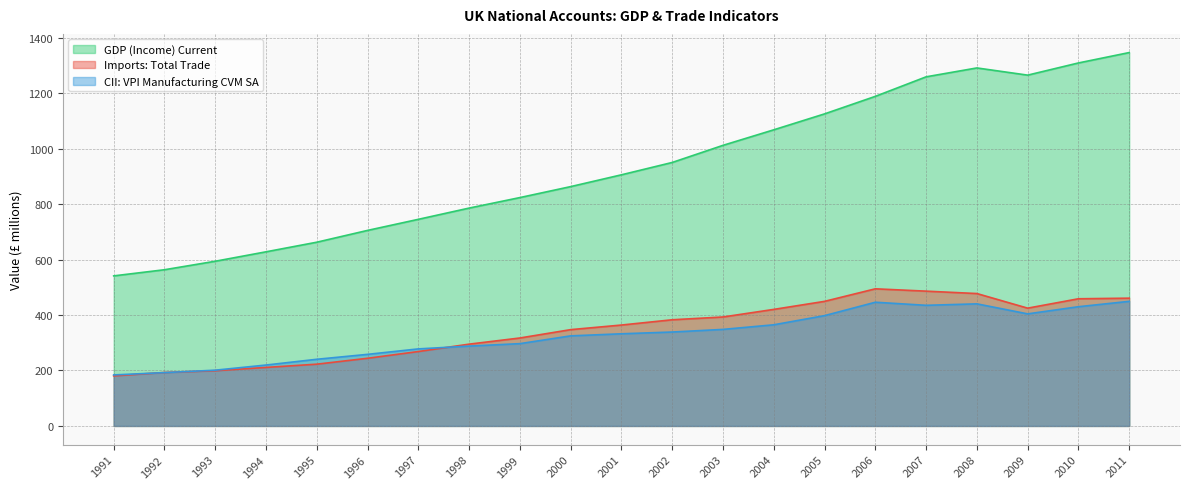

What is the greatest value displayed?

1346.4